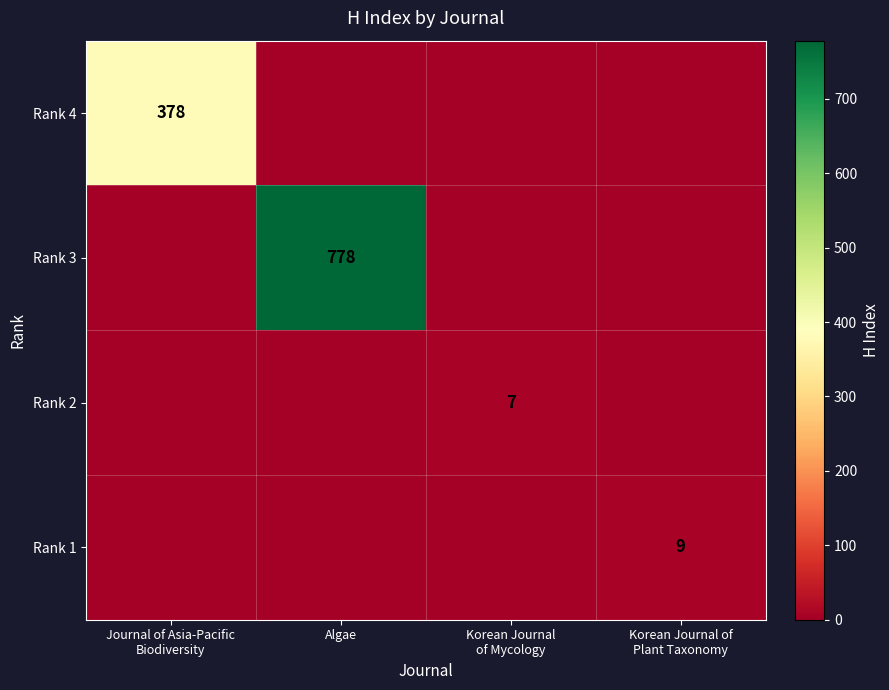

How many positive values does the Rank 2 series have?

1